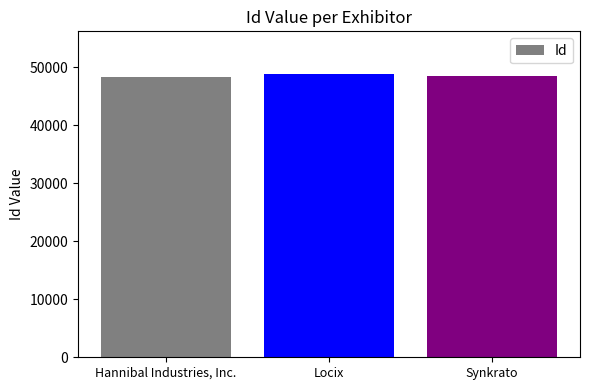

Is it true that the value at Hannibal Industries, Inc. is 48239?

True